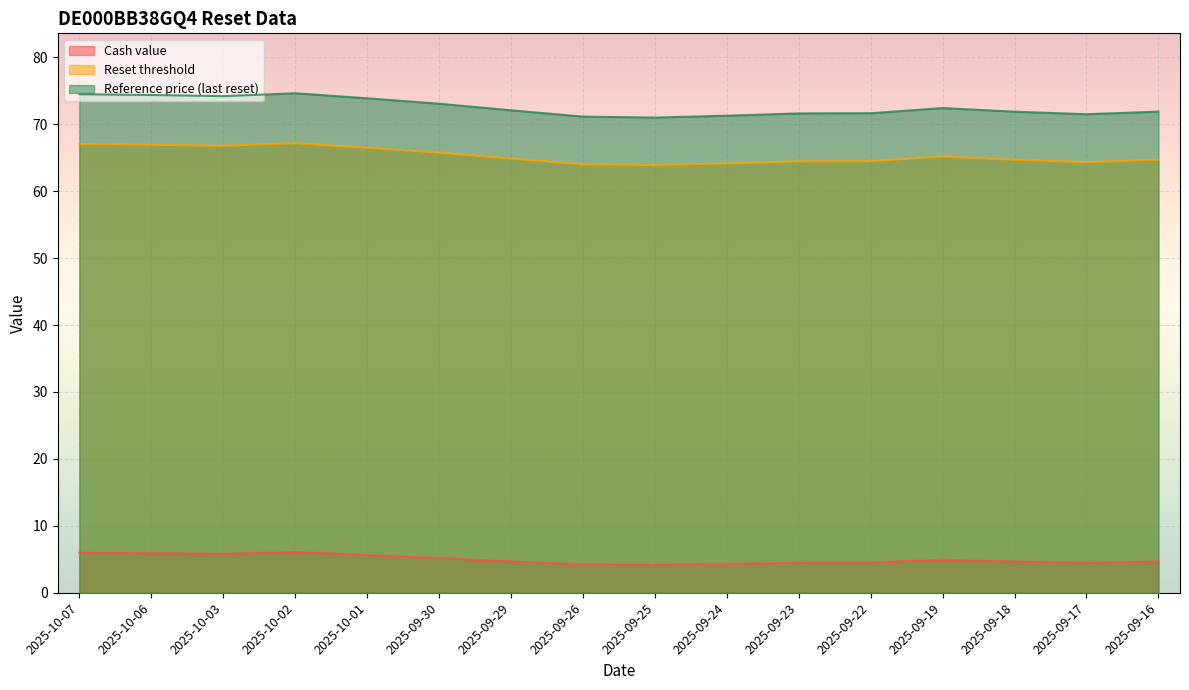

What is the difference between the maximum and second lowest values in the Reference price (last reset) series?

3.5